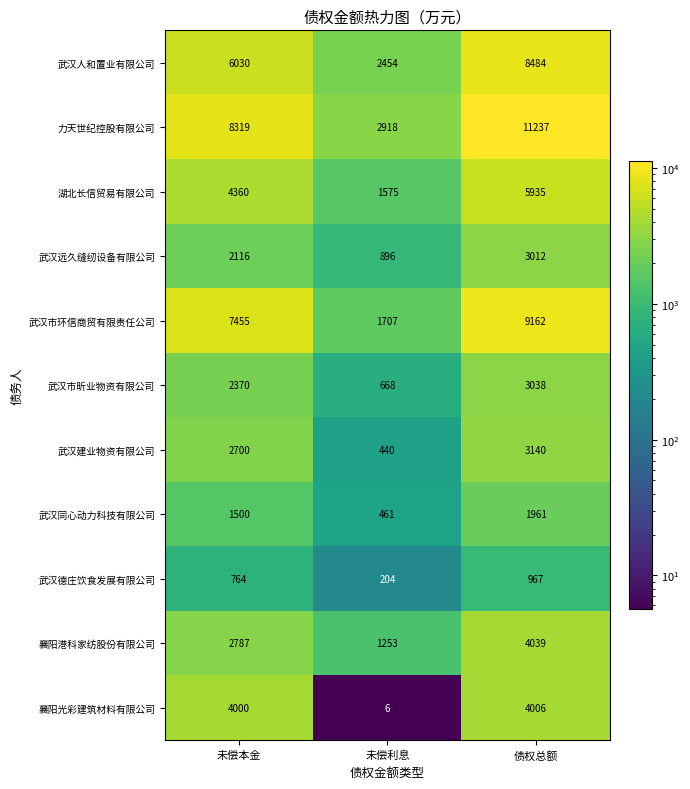

The 武汉德庄饮食发展有限公司 series shows 967 at 债权总额. True or false?

True